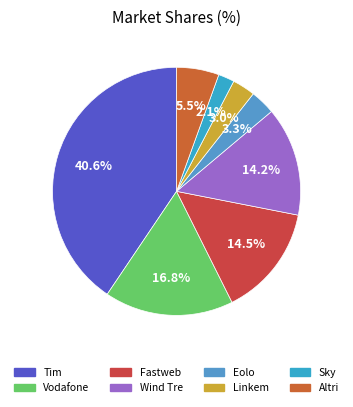

Is there any slice that represents more than half of the pie?

No